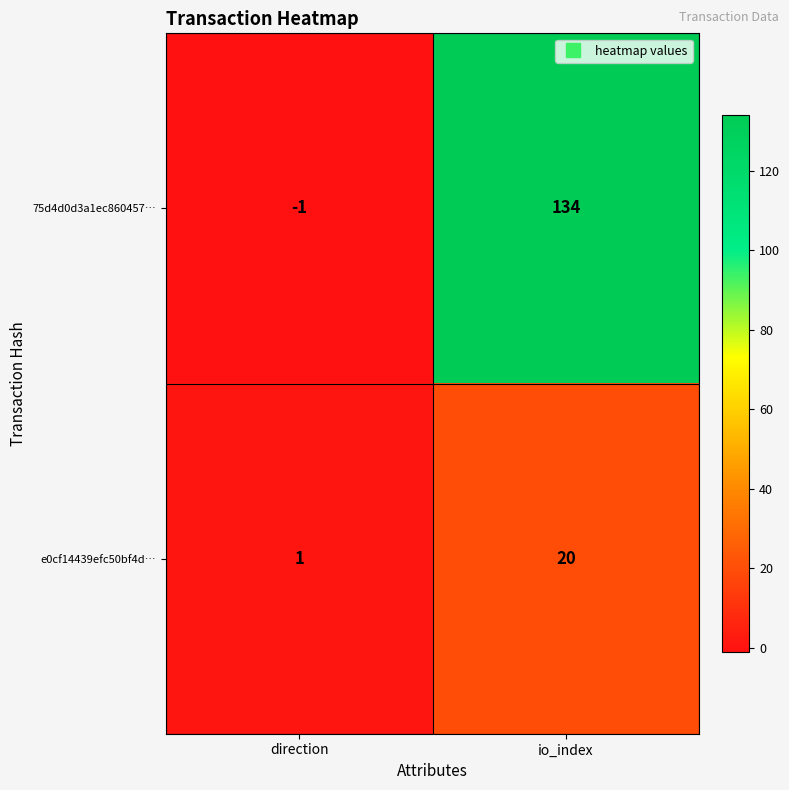

List the labels in order of 75d4d0d3a1ec860457… value, largest first.

io_index, direction